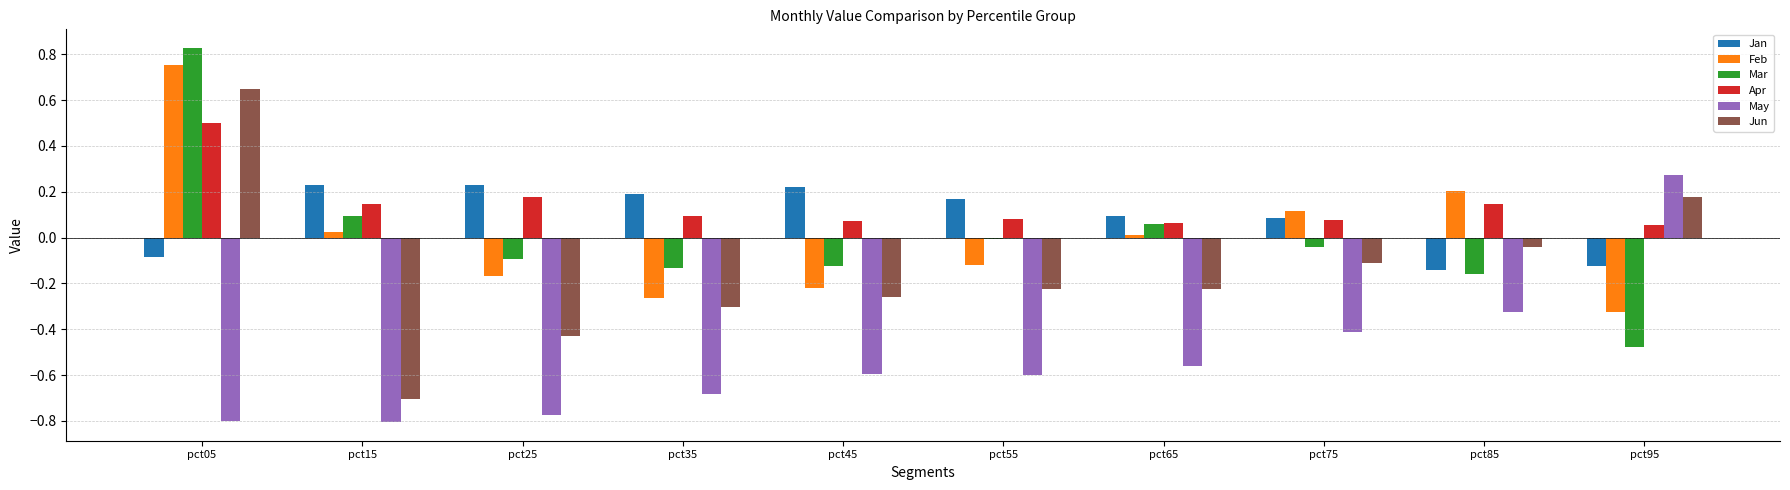

What is the difference between the maximum and minimum values in the Feb series?

1.1